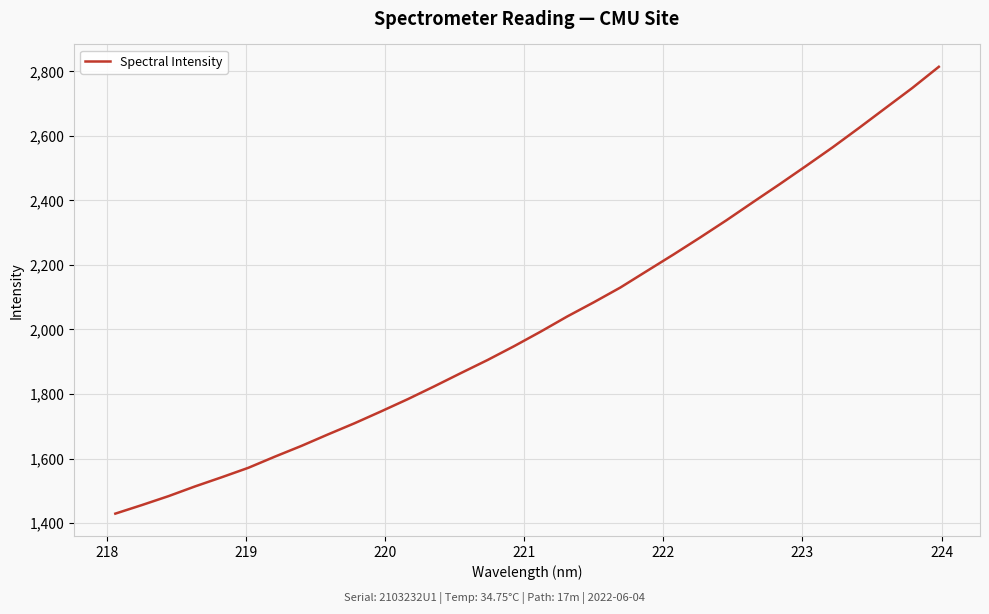

What is the difference between the maximum and minimum values?

1384.8